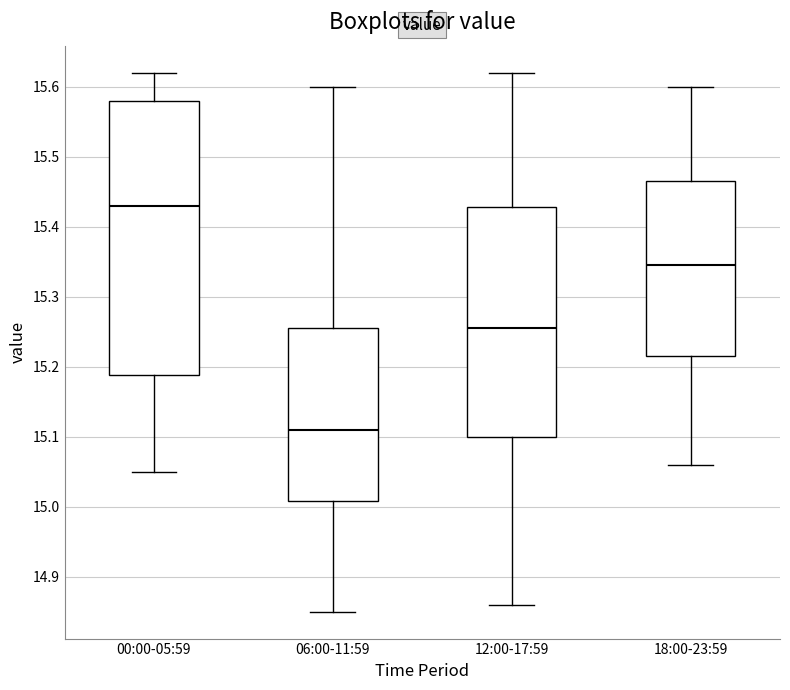

Reading left to right, read every box against the y-axis: the position of its median line, the range the box covers, and the ends of its whiskers. The values are not printed on the chart, so give them approximately, as read against the axis.

00:00-05:59: median 15.43, box 15.19 to 15.58, whiskers 15.05 to 15.62
06:00-11:59: median 15.11, box 15.01 to 15.26, whiskers 14.85 to 15.60
12:00-17:59: median 15.26, box 15.10 to 15.43, whiskers 14.86 to 15.62
18:00-23:59: median 15.35, box 15.22 to 15.47, whiskers 15.06 to 15.60